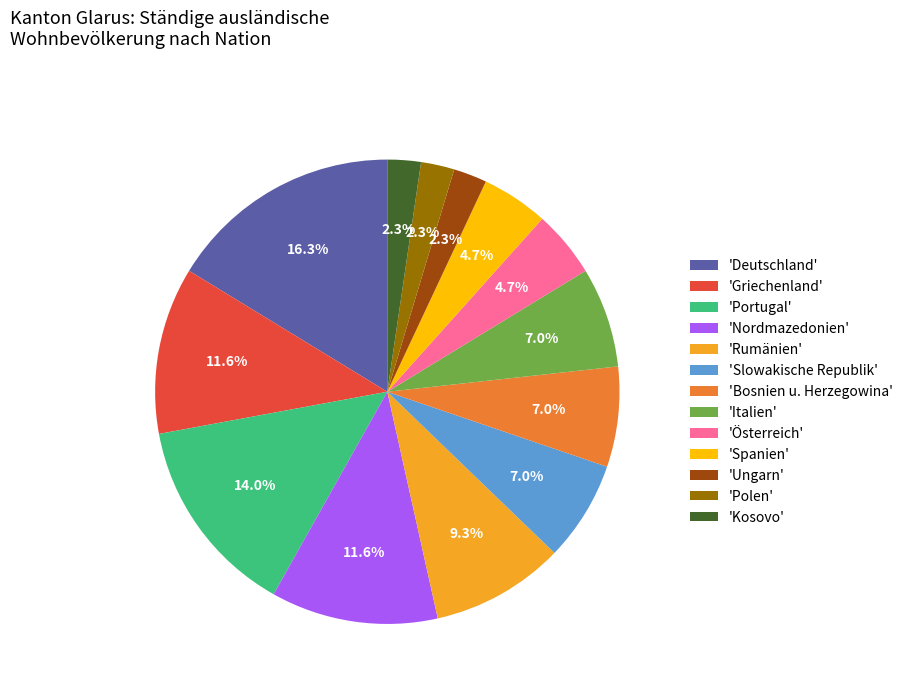

Is there a majority slice in this chart?

No